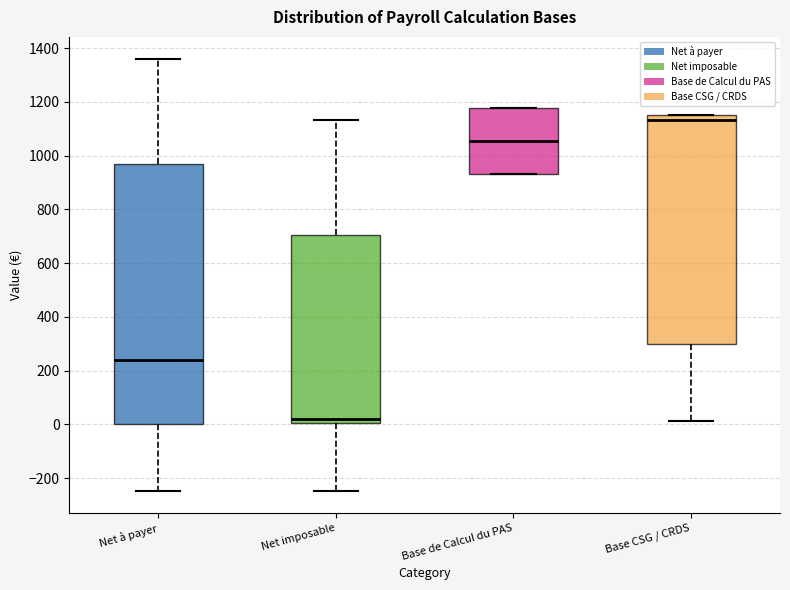

Reading left to right, transcribe this box plot: for each box, give where its median line is, the range the box spans, and where its two whiskers end, as read against the y-axis. The values are not printed on the chart, so give them approximately, as read against the axis.

Net à payer: median 240, box 0 to 960, whiskers -240 to 1360
Net imposable: median 20, box 0 to 700, whiskers -240 to 1140
Base de Calcul du PAS: median 1060, box 920 to 1180, whiskers 920 to 1180
Base CSG / CRDS: median 1140, box 300 to 1160, whiskers 20 to 1160